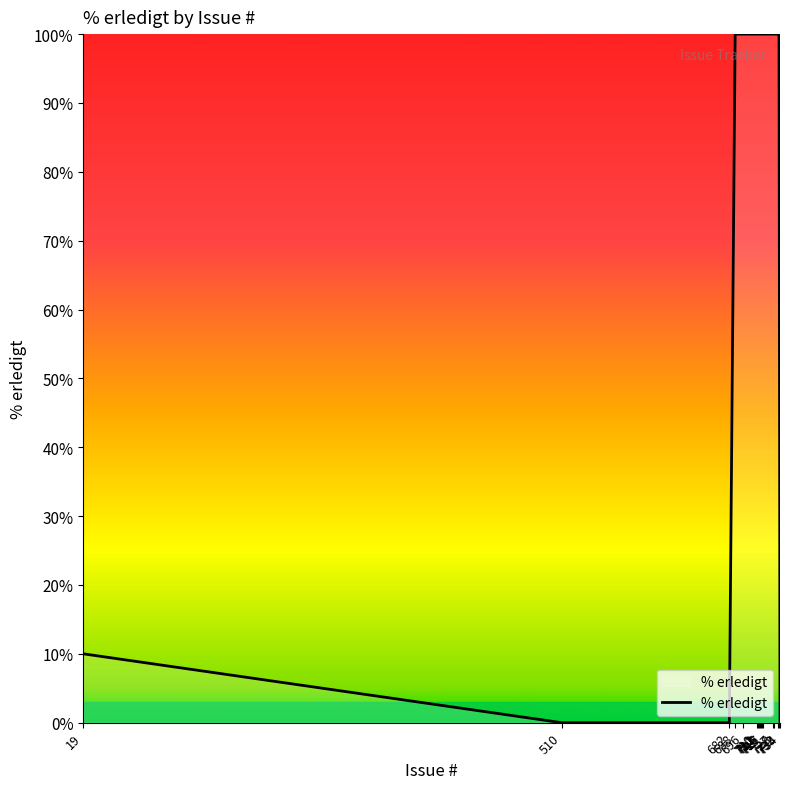

How many lines are shown in the chart?

1